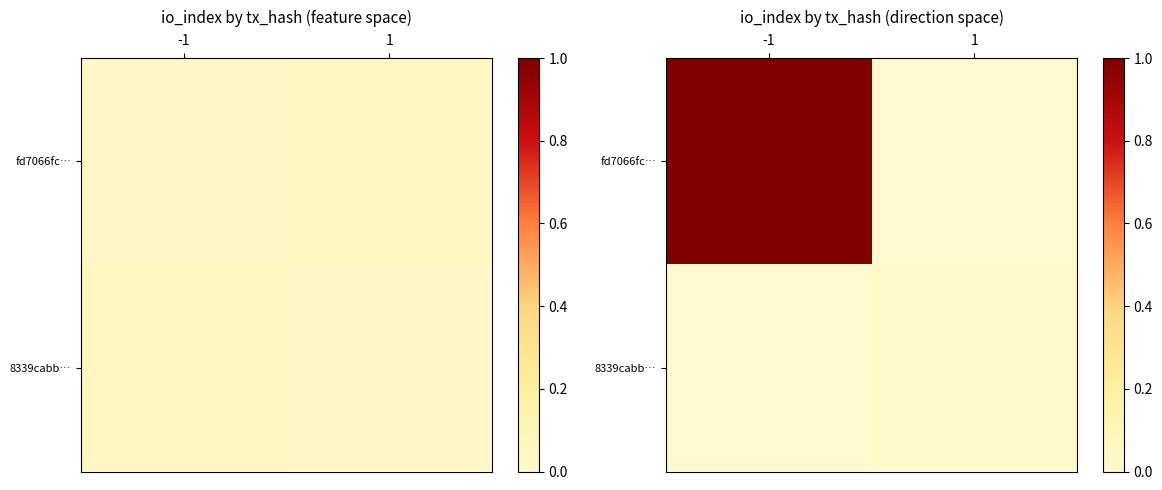

How many distinct data groups are displayed?

2